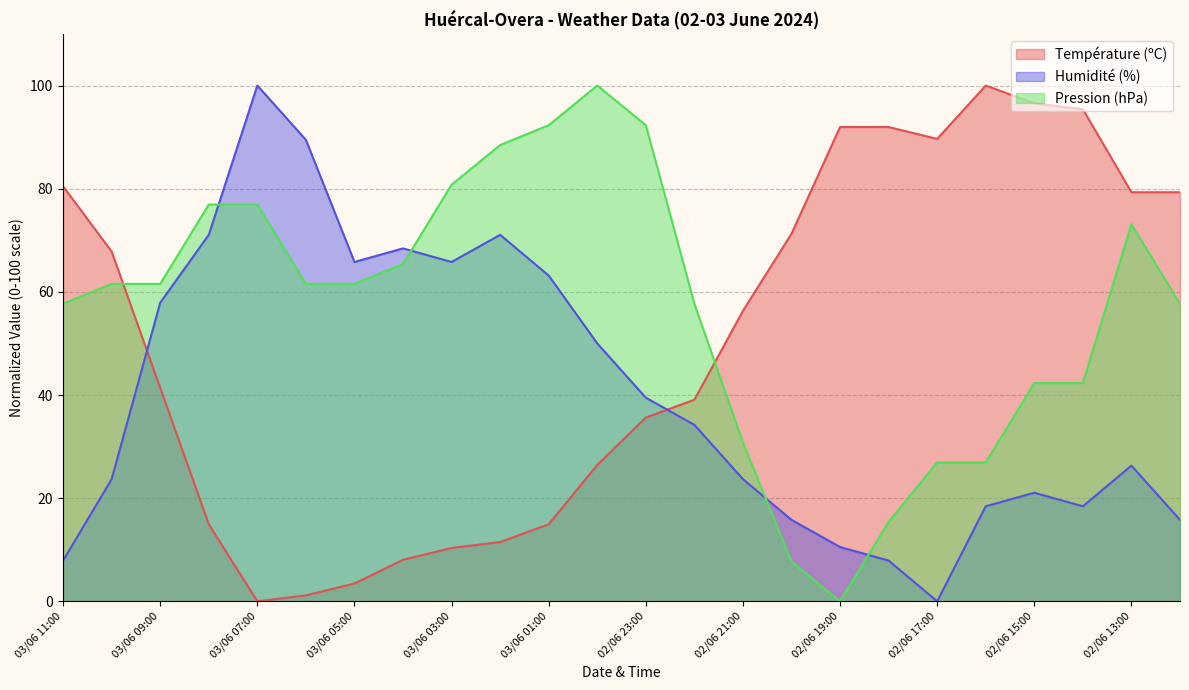

How many lines are shown in the chart?

3